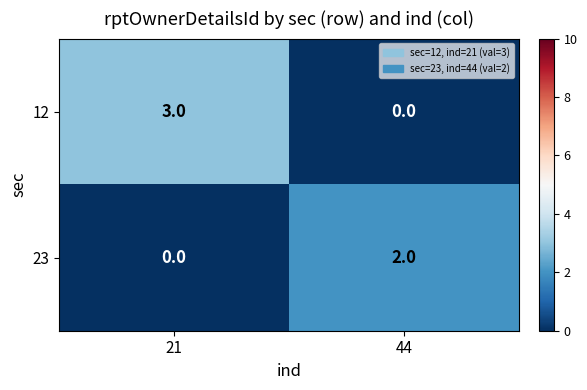

Which series has the largest range (max minus min)?

12